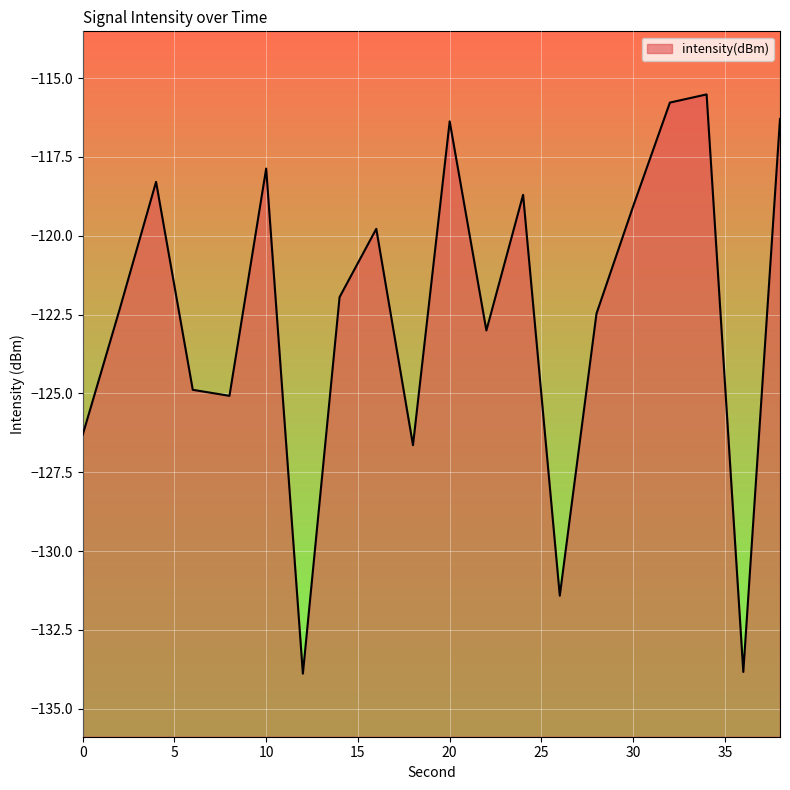

Is it true that the value at 8 is -62.8?

False